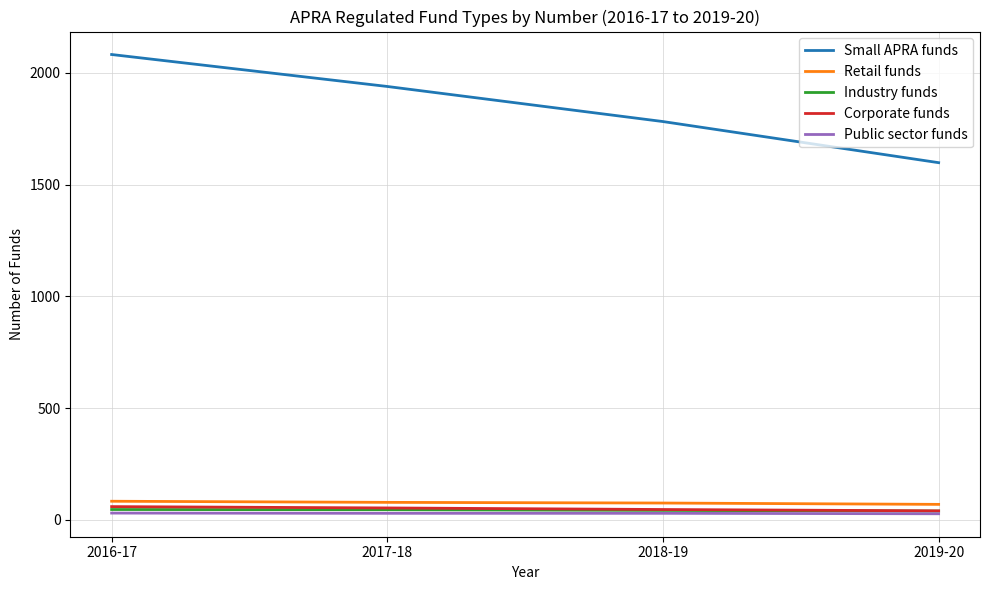

What are all the series names shown in the legend?

Small APRA funds, Retail funds, Industry funds, Corporate funds, Public sector funds